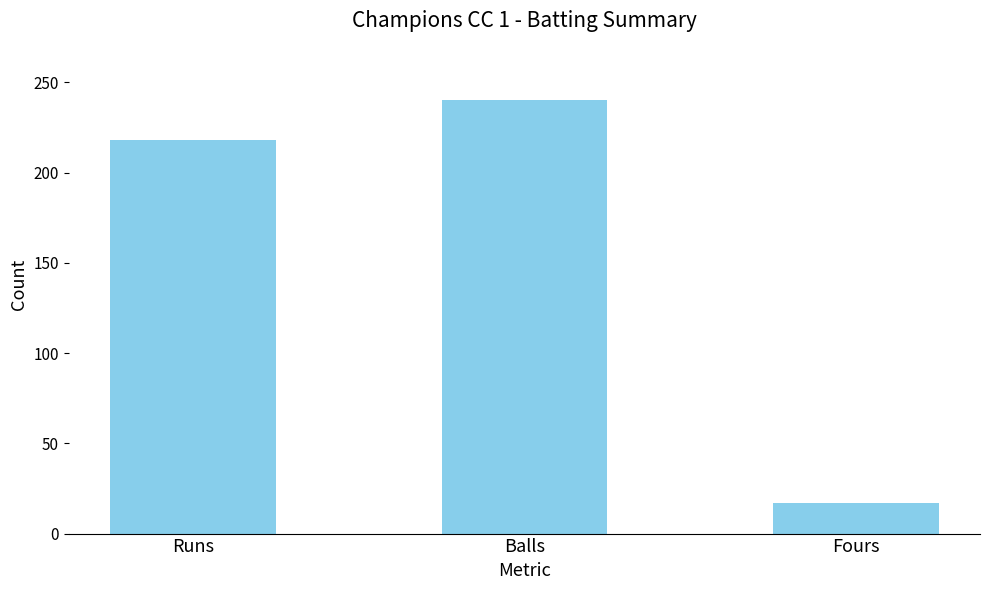

How many bars are there in total?

3